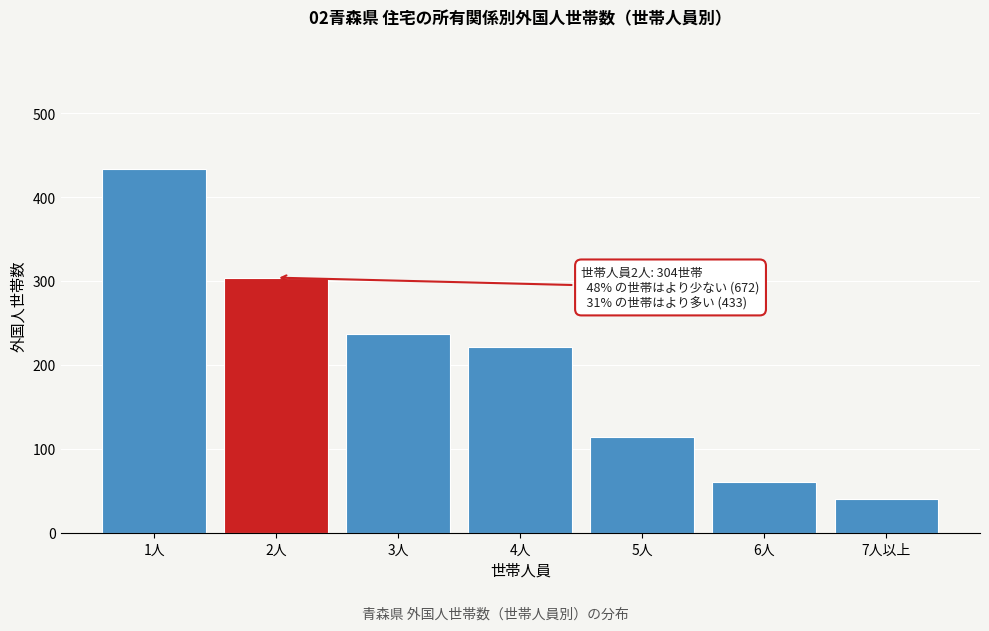

Reading right to left, list all the values displayed in this chart.

40	60	114	221	237	304	433